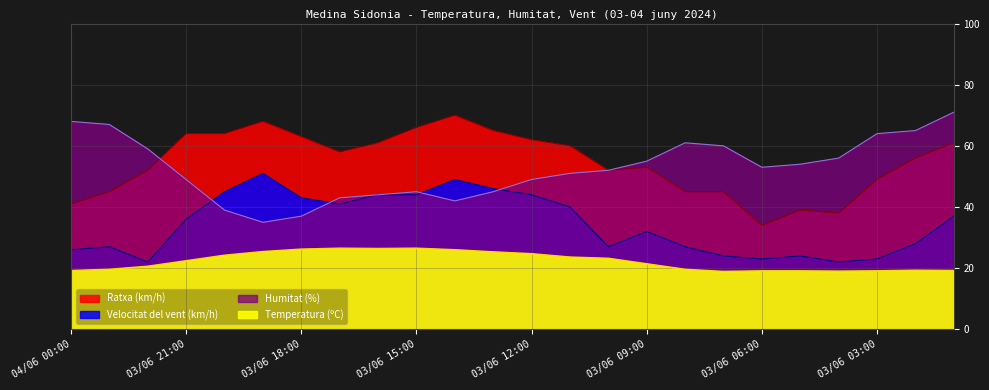

True or false: Ratxa (km/h) and Humitat (%) intersect in this chart.

True